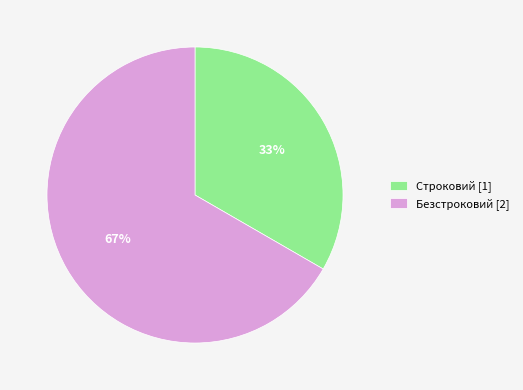

Count the number of slices in the pie.

2